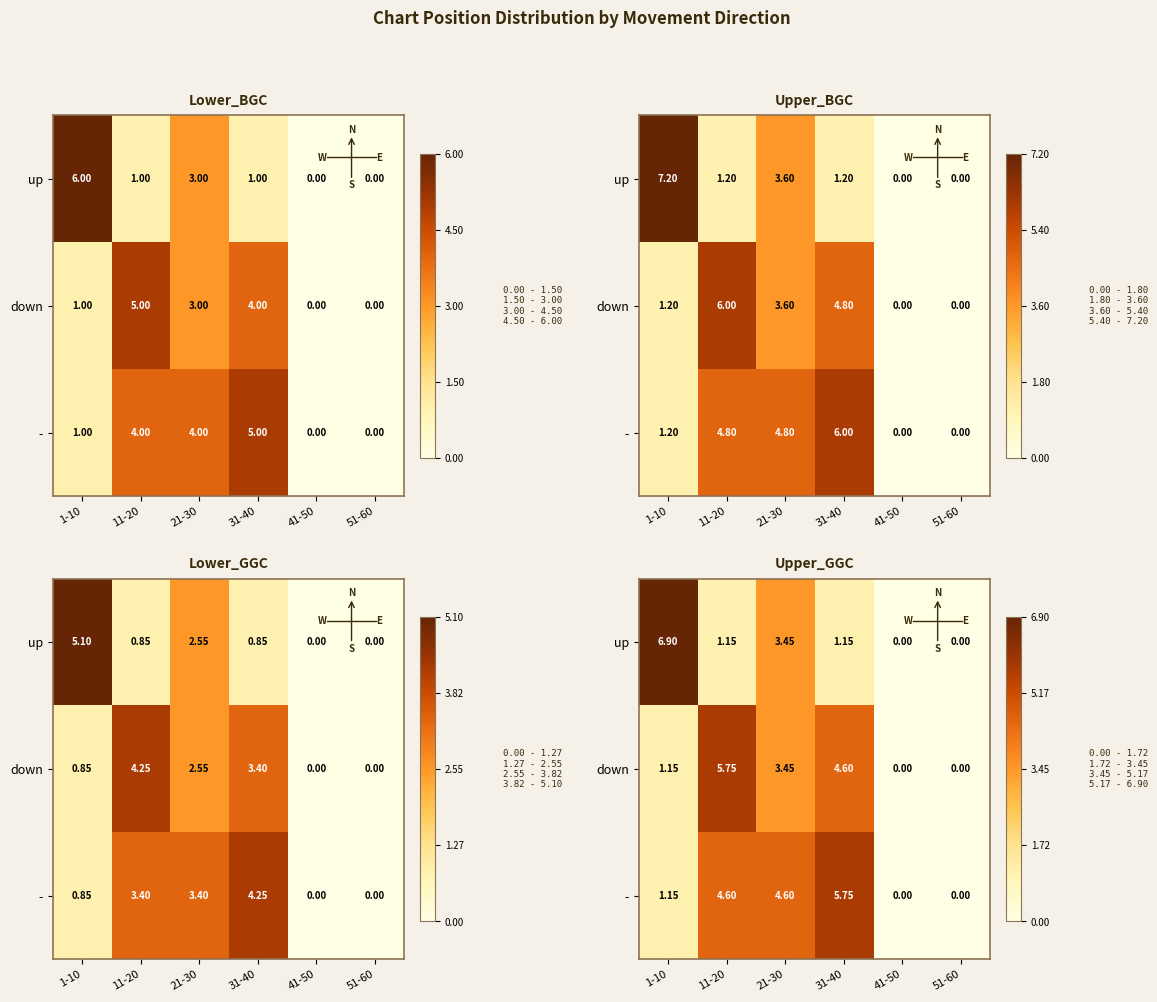

The - series shows 0.0 at 51-60. True or false?

True